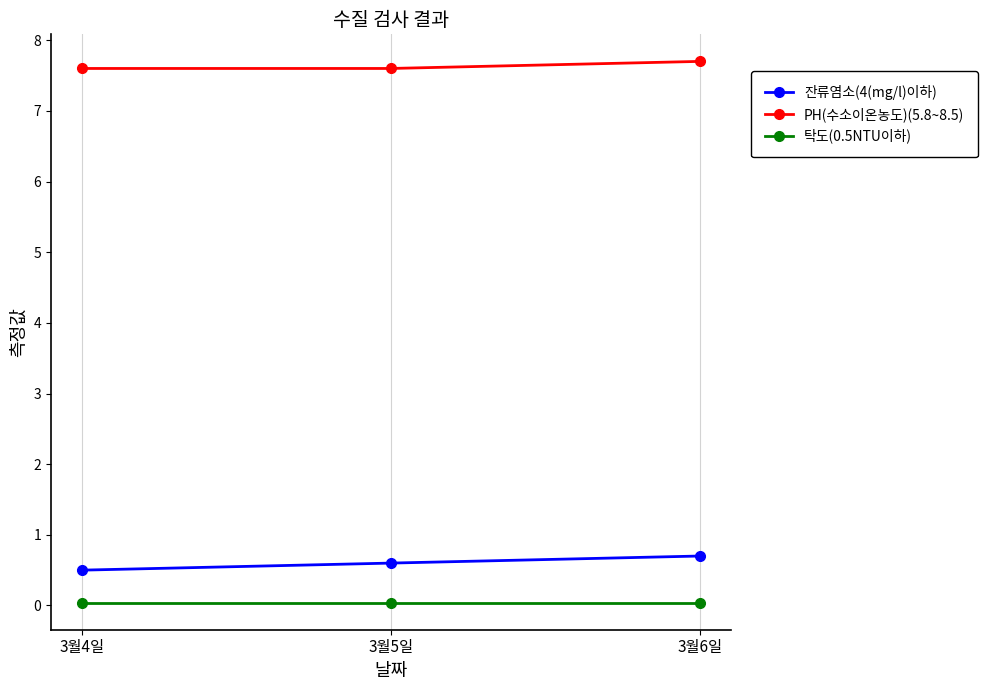

What is the label of the 1st point from the left?

3월4일